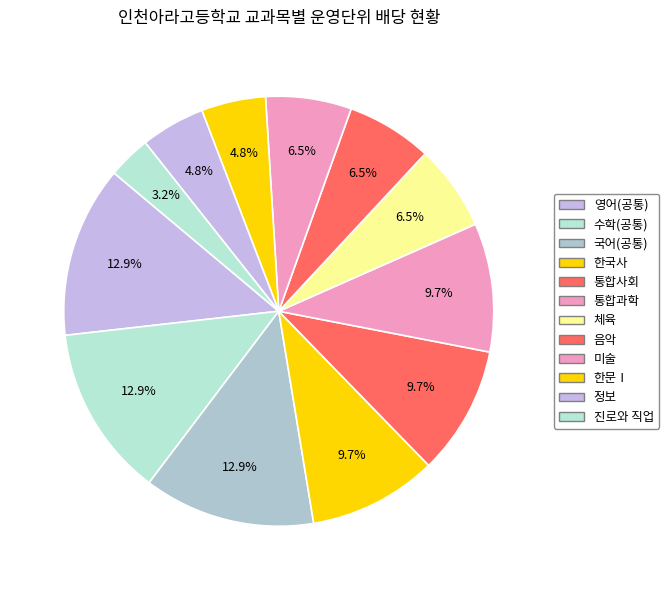

Count the number of slices in the pie.

12